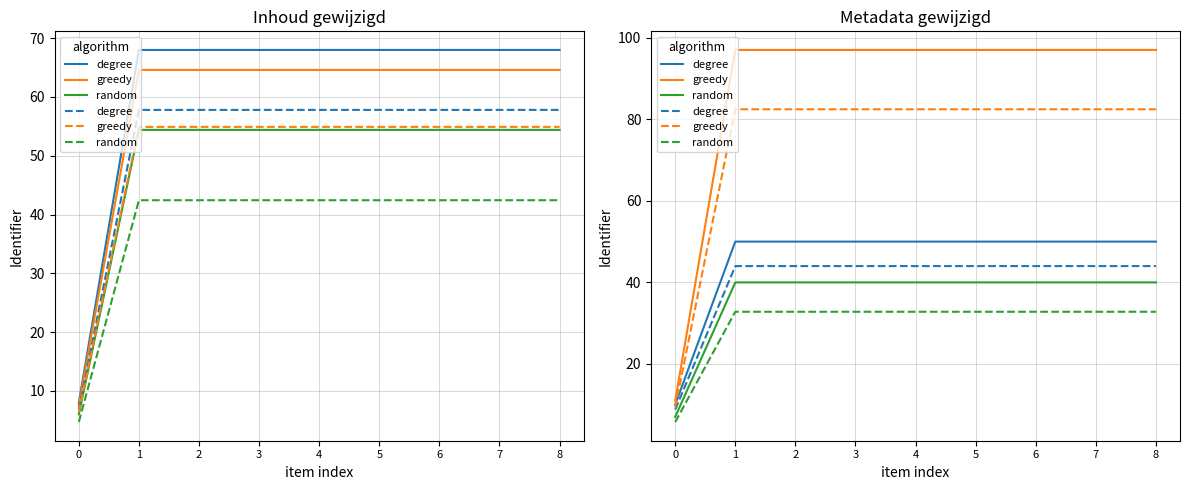

At which category is the sum across all series the highest?

8